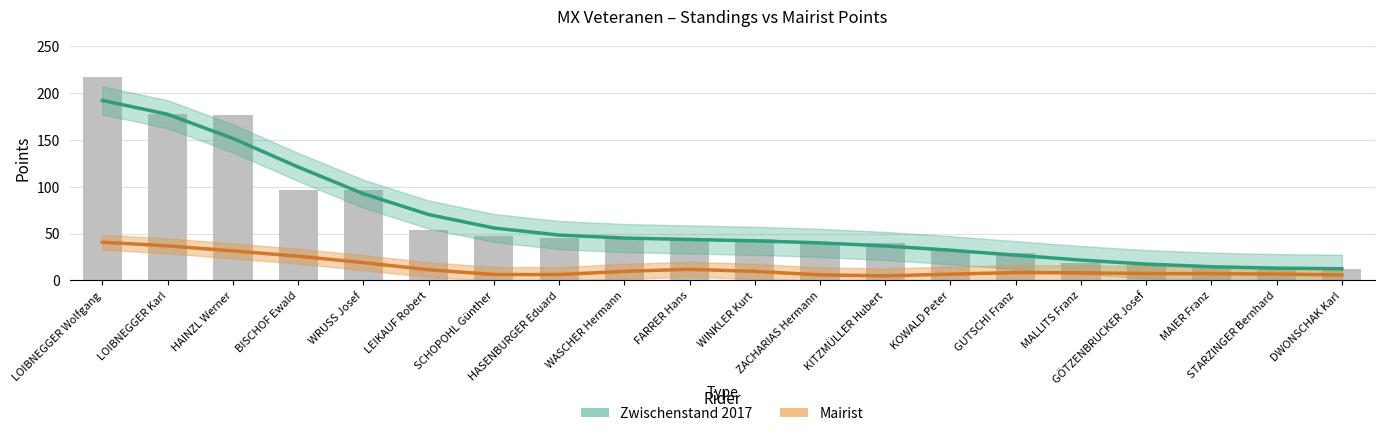

Reading right to left, transcribe all the data shown in this chart.

Zwischenstand 2017: 12.4	13.0	14.6	17.4	21.6	26.9	32.2	36.7	40.0	42.2	43.7	45.2	48.4	55.9	70.3	92.5	121.0	151.6	177.4	192.1
Mairist: 5.8	6.7	7.2	7.3	8.0	8.3	6.6	4.8	5.9	9.6	11.8	9.6	6.2	6.2	11.3	18.9	25.8	31.5	36.8	40.7